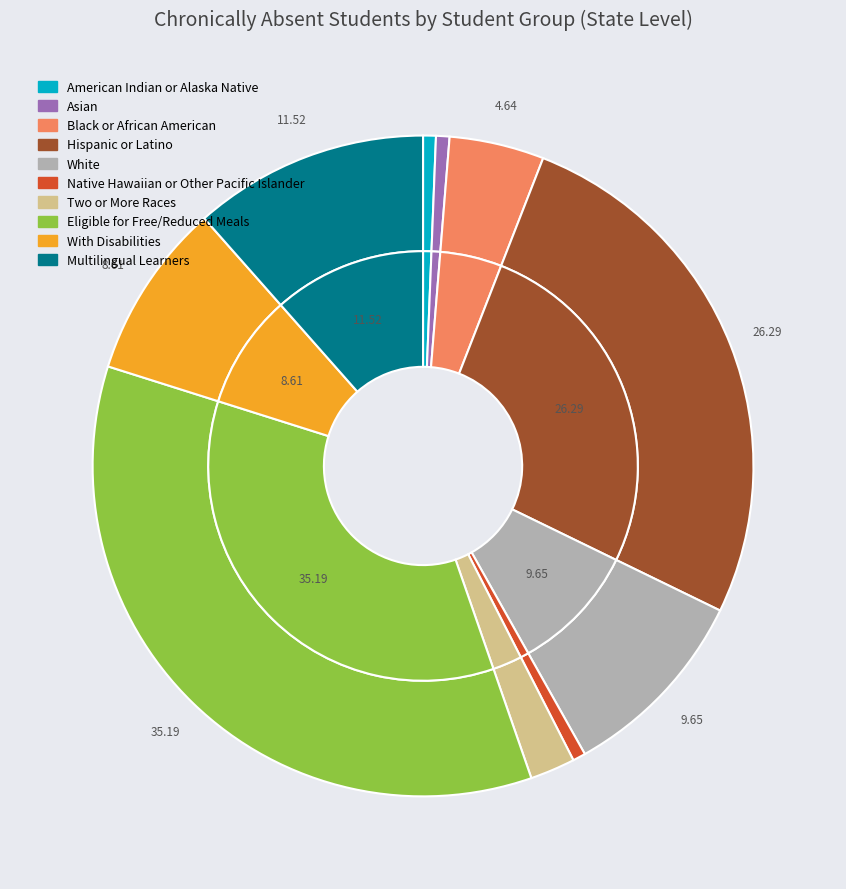

Does Native Hawaiian or Other Pacific Islander represent more than half of the total?

No